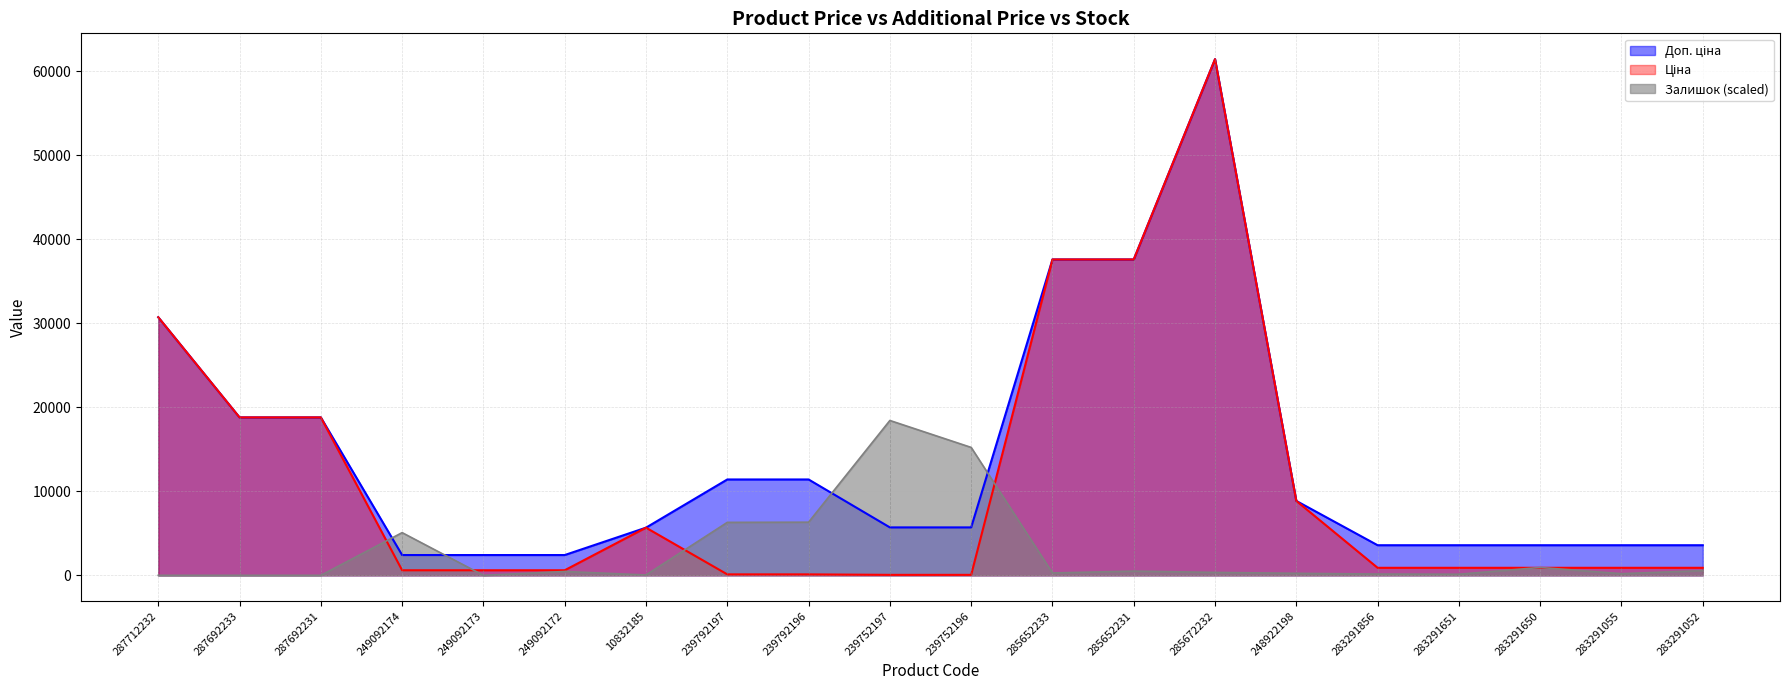

What is the minimum value for Доп. ціна?

2414.8